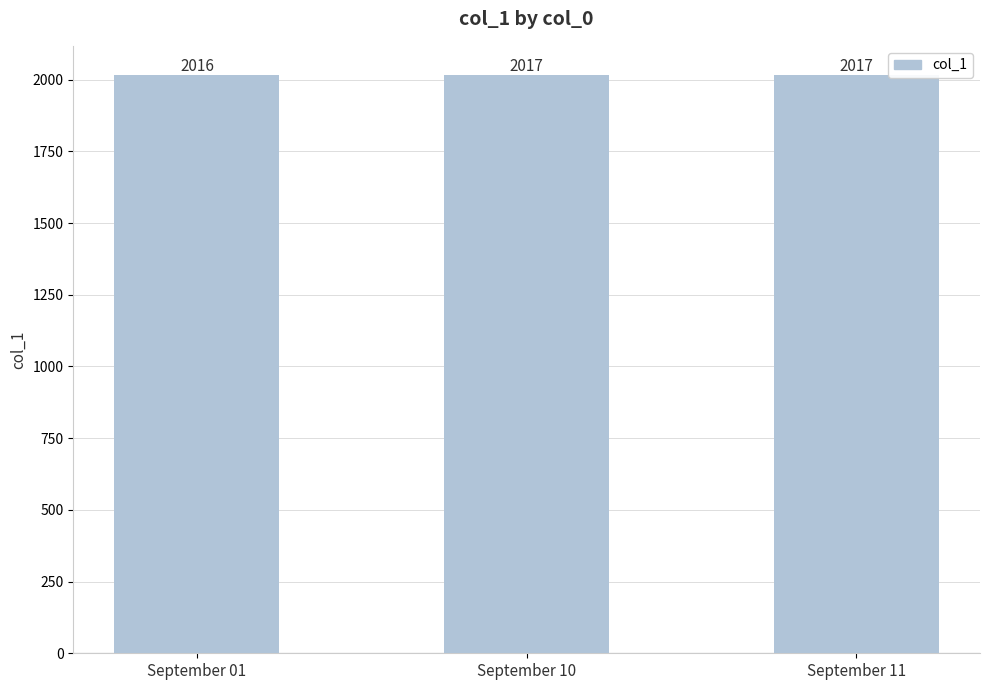

The chart shows a value of 2017 at September 11. True or false?

True